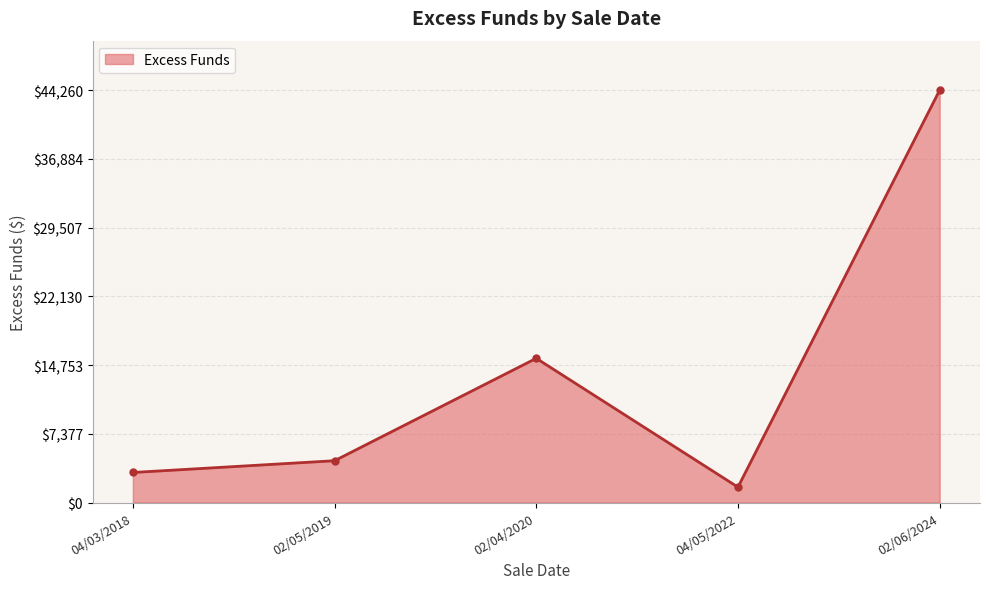

What position from the left is 02/06/2024?

5